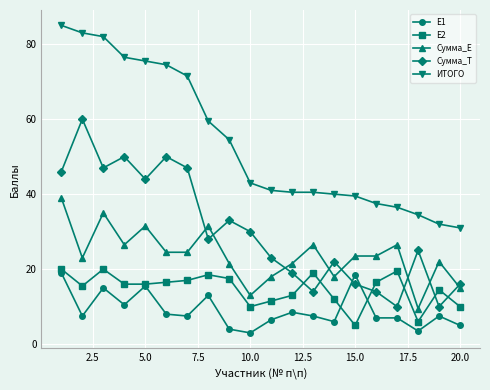

True or false: Сумма_T has more than 2 interior local peaks.

True